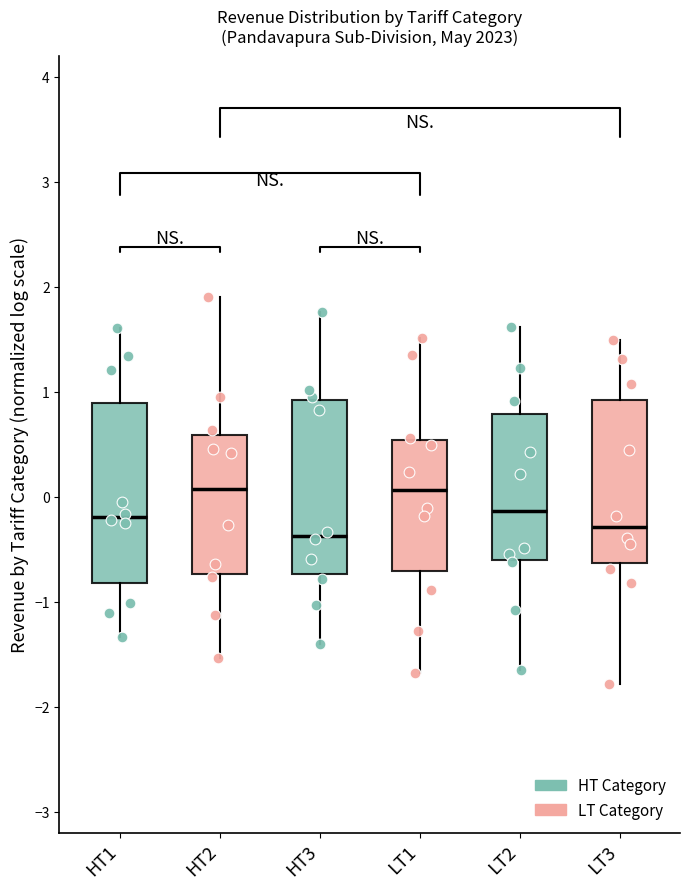

Where is the lower edge of the box for HT2 on the y-axis? The values are not printed on the chart, so give them approximately, as read against the axis.

-0.7